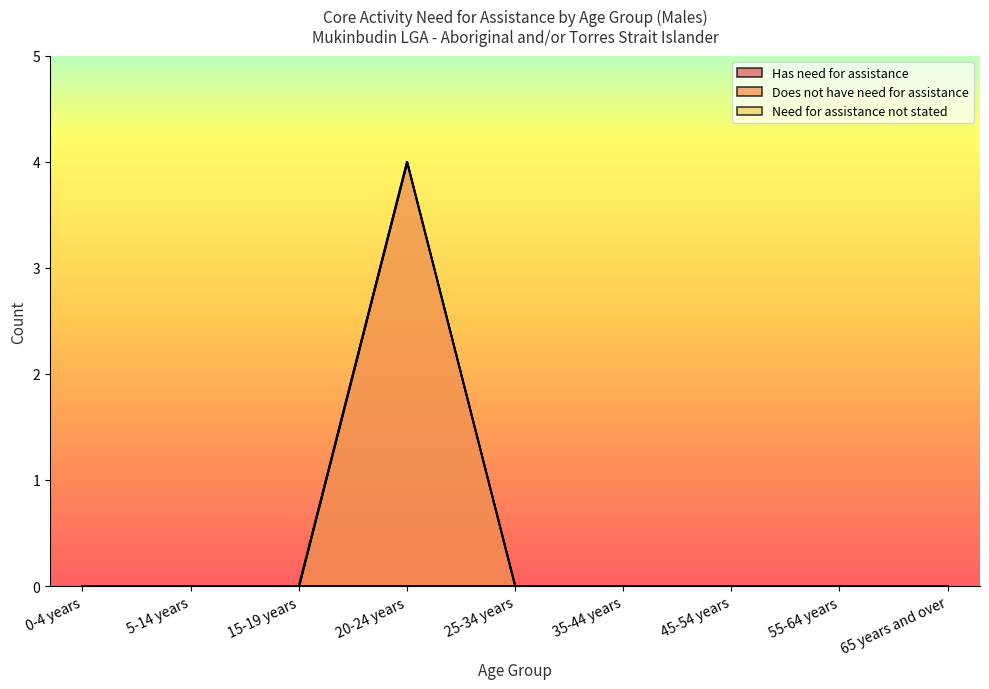

True or false: Need for assistance not stated and Has need for assistance cross at least once.

False